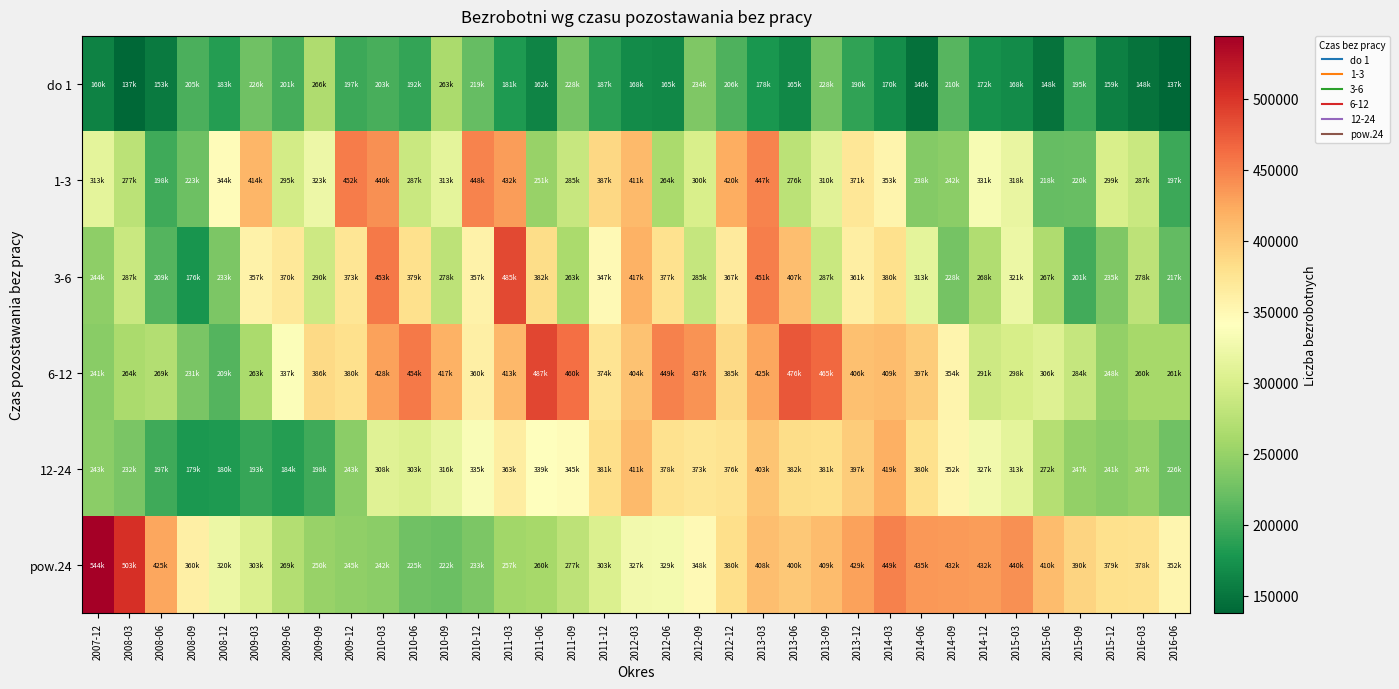

Rank the series by their maximum value, from lowest to highest.

do 1, 12-24, 1-3, 3-6, 6-12, pow.24